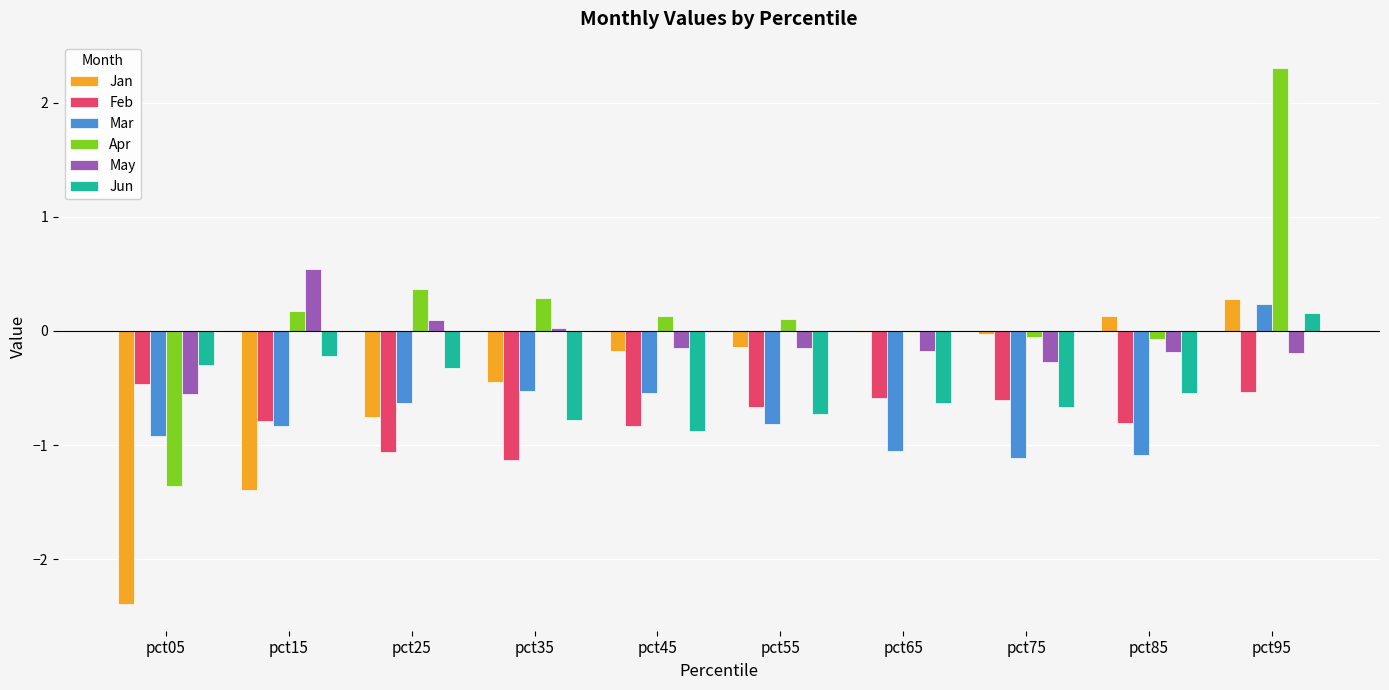

How many values in the May series exceed 0?

3